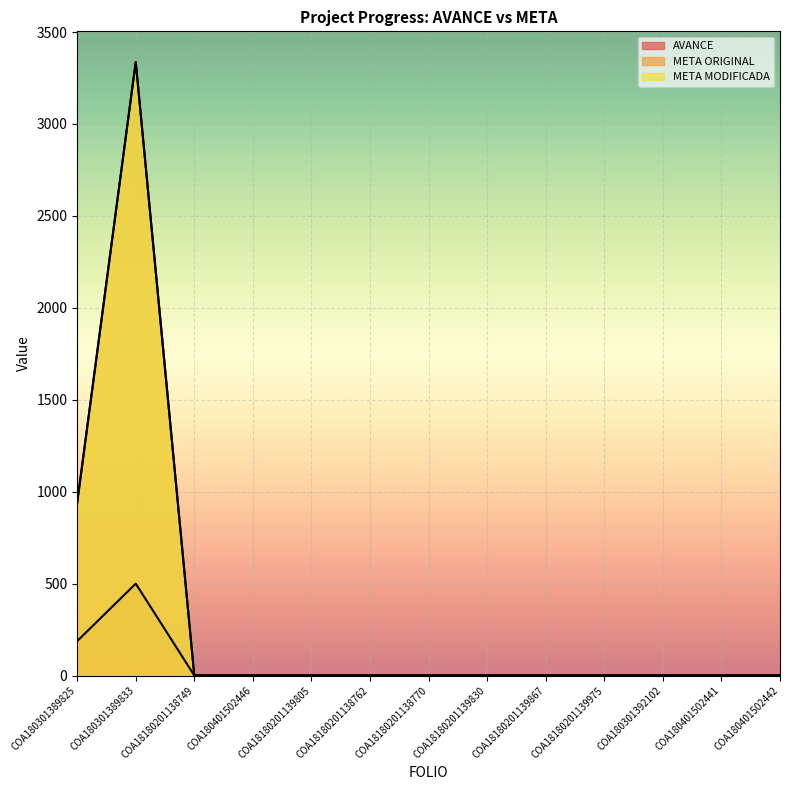

What is the label of the 3rd point from the right?

COA180301392102